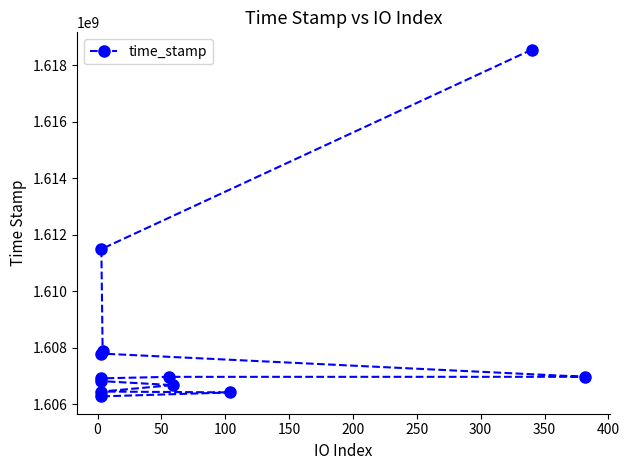

Reading left to right, what are all the values shown in this chart?

1618544733	1611488257	1607895164	1607790735	1606968953	1606967499	1606914145	1606816428	1606674356	1606447437	1606416206	1606276068